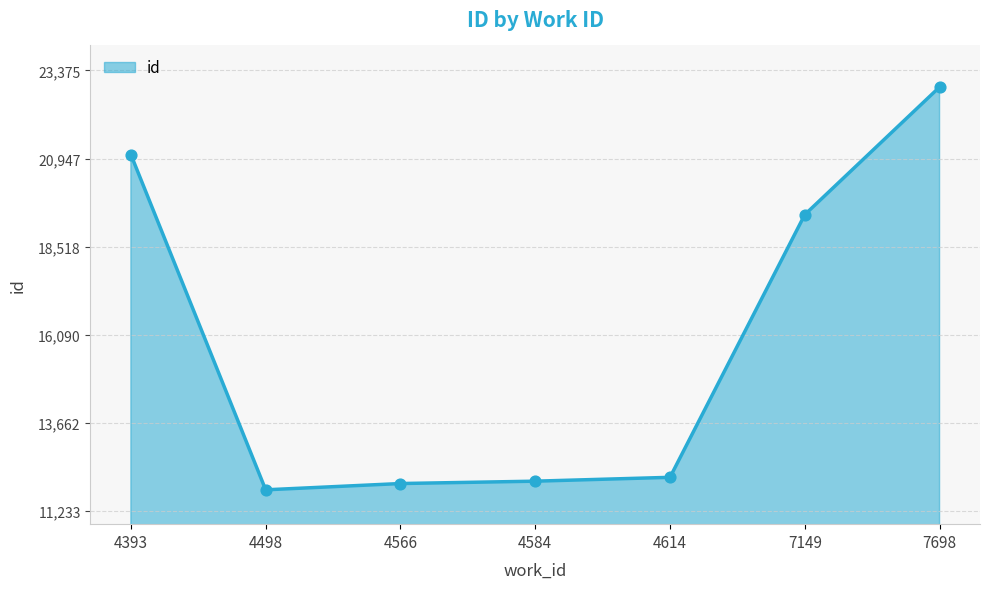

Between 4584 and 7698, which is larger?

7698